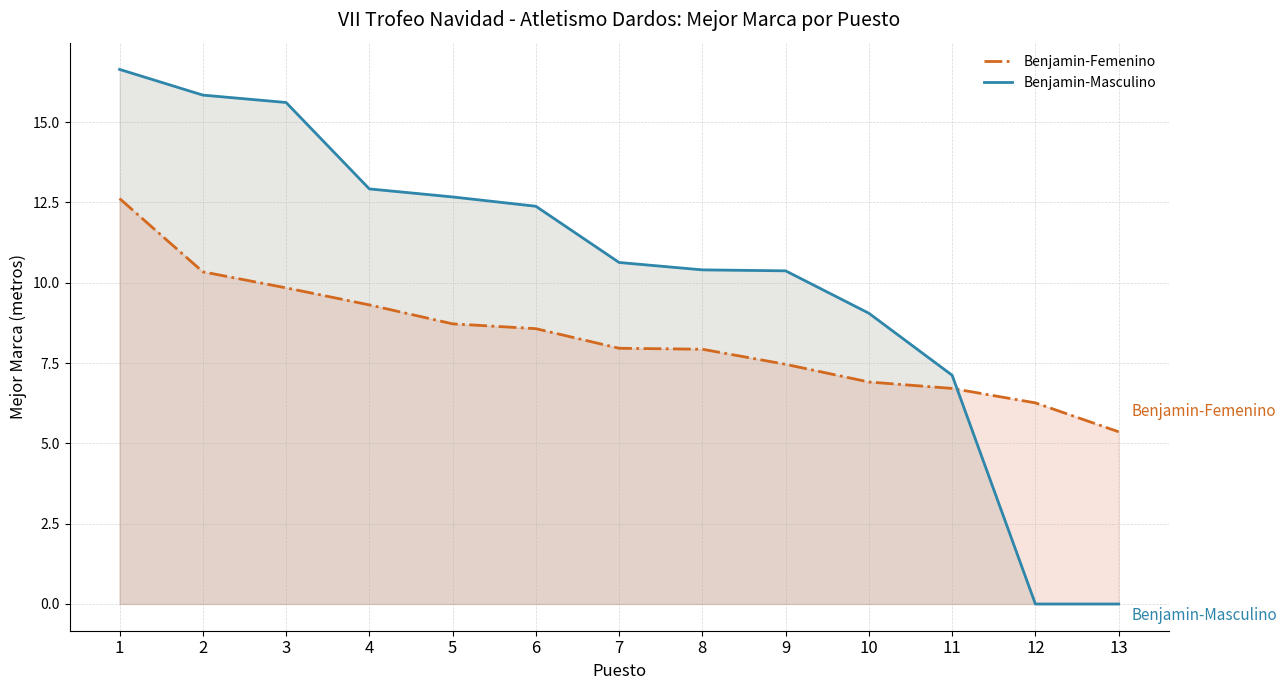

What is the value of the Benjamin-Femenino point at the 4th from the left?

9.3